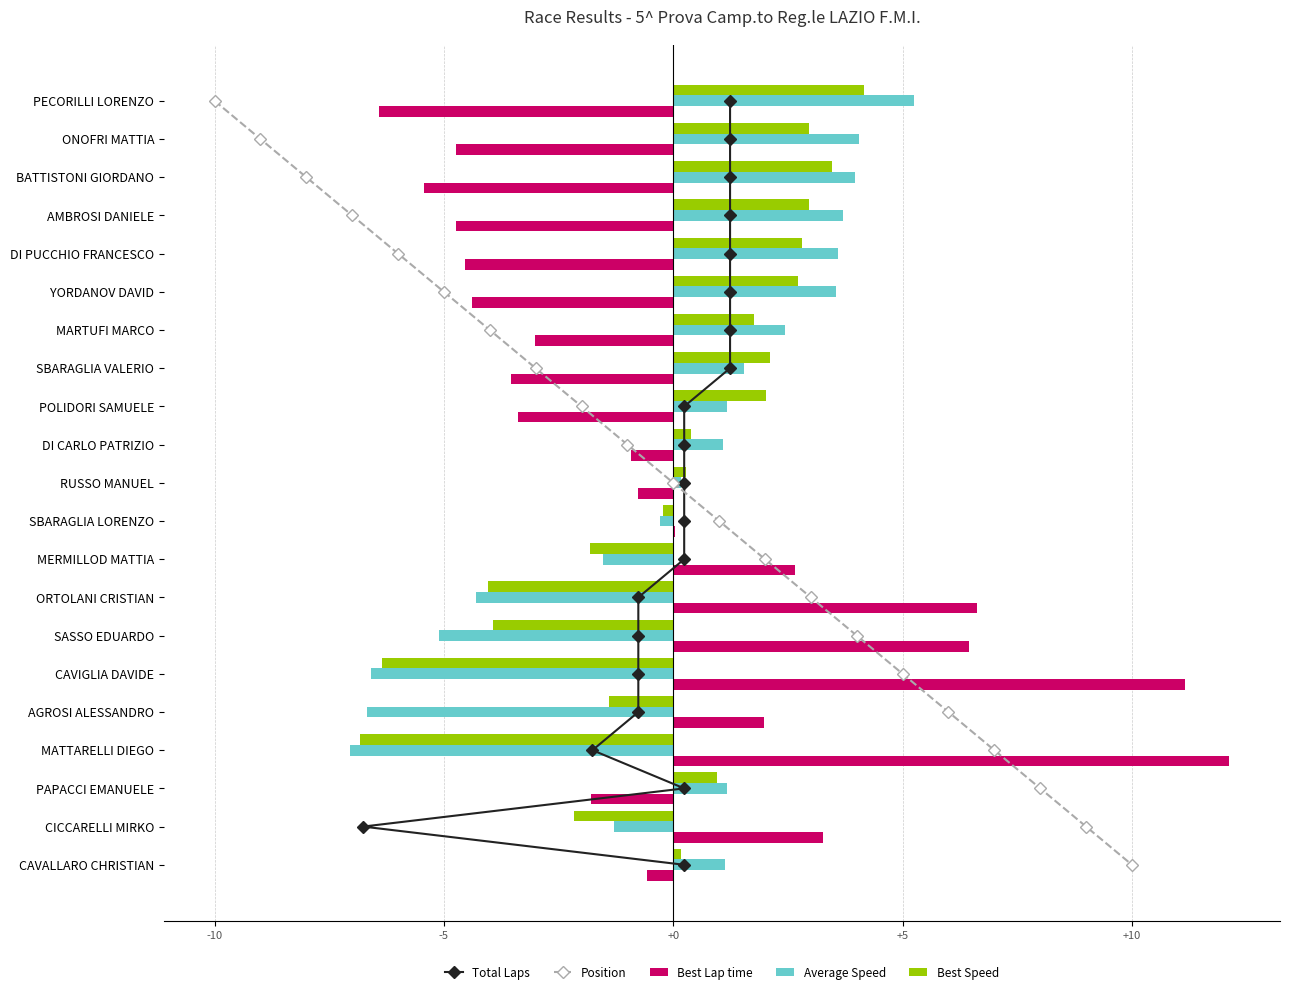

What is the sum of the Best Speed values at ORTOLANI CRISTIAN and DI PUCCHIO FRANCESCO?

-1.2